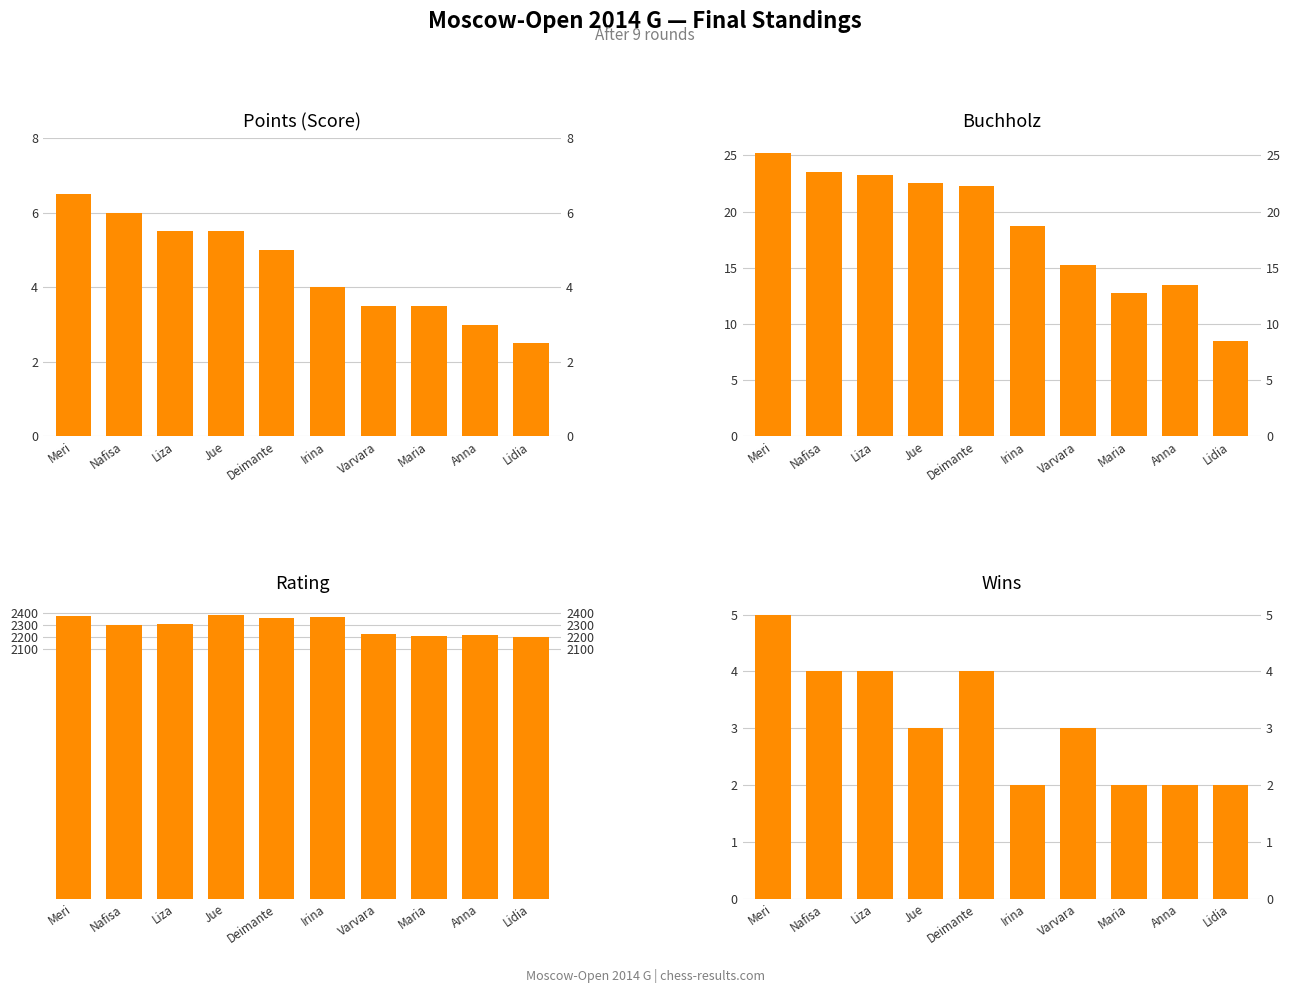

What is the label of the 5th bar from the right?

Irina